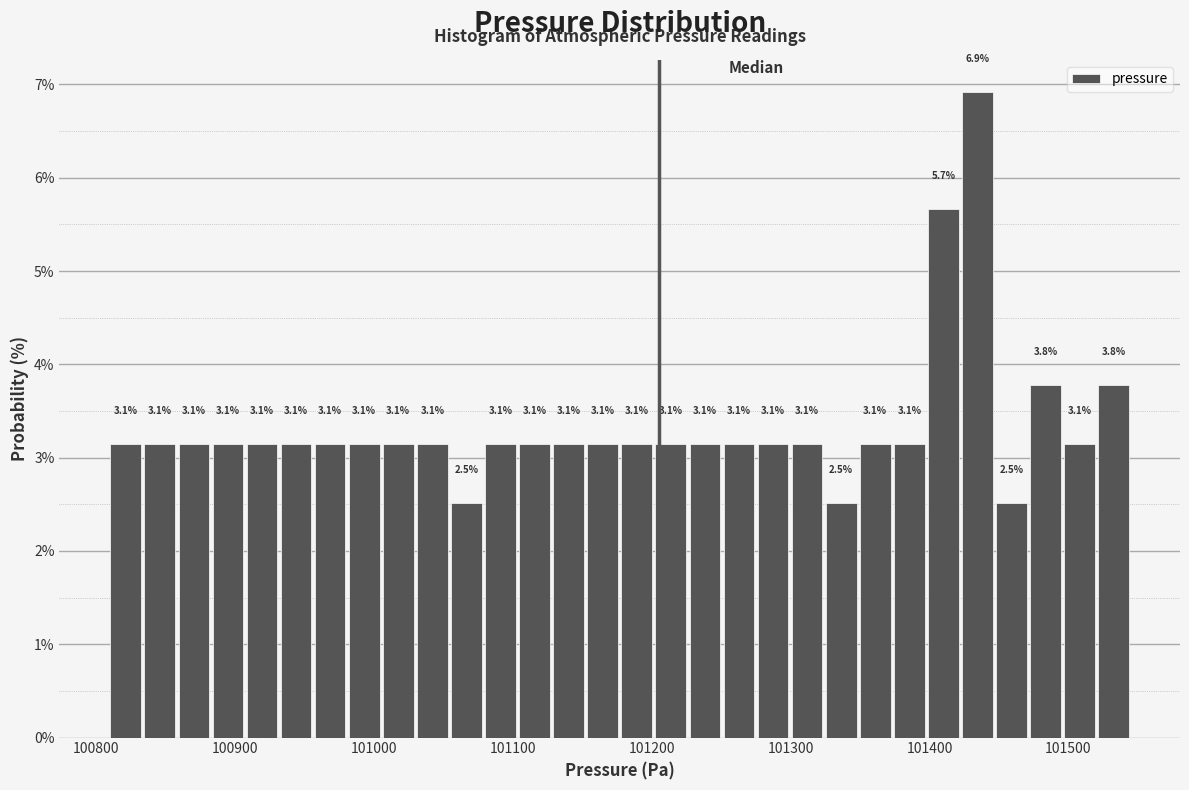

Read against the x-axis, roughly where is the centre of the tallest bar?

101430